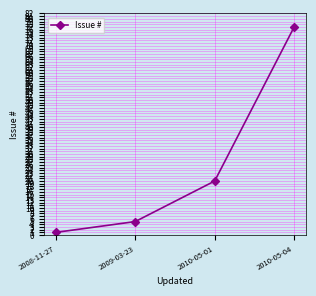

What is the maximum value shown in the chart?

77